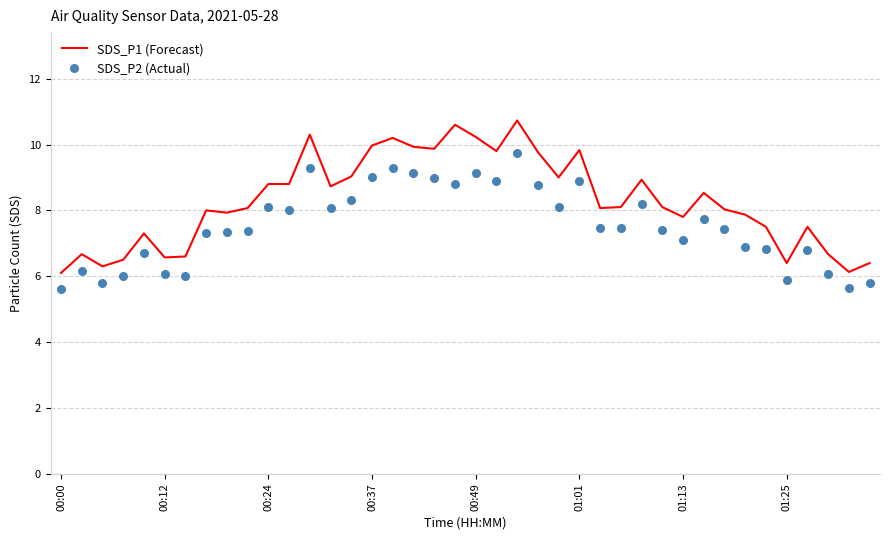

Which series reaches the minimum Y coordinate?

SDS_P2 (Actual)